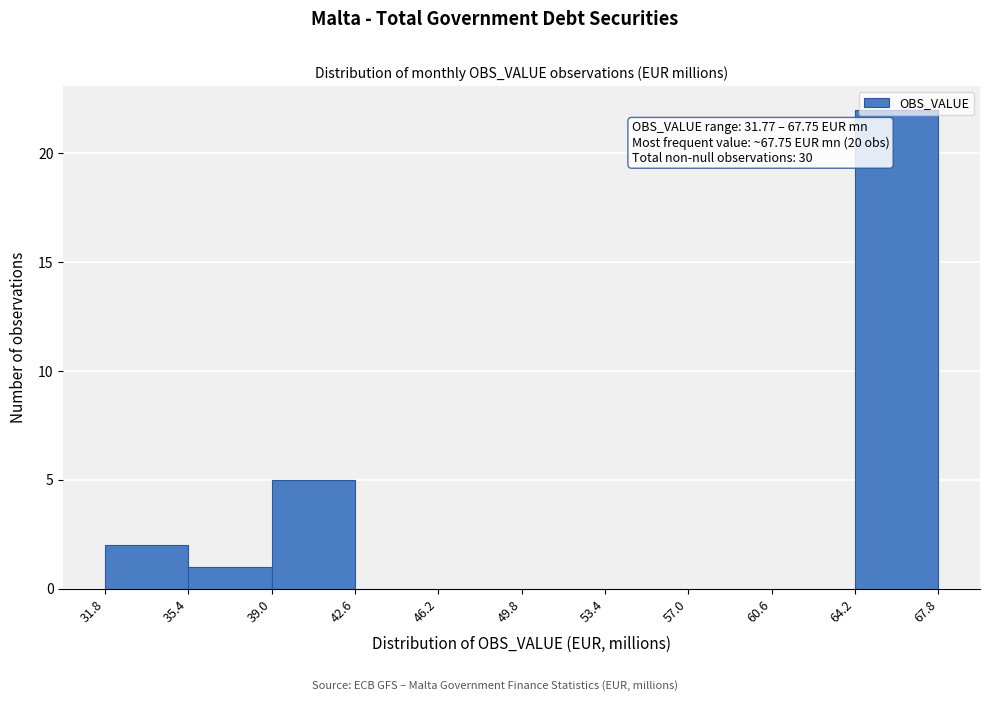

Which range on the x-axis has the tallest bar?

64.2 to 67.8